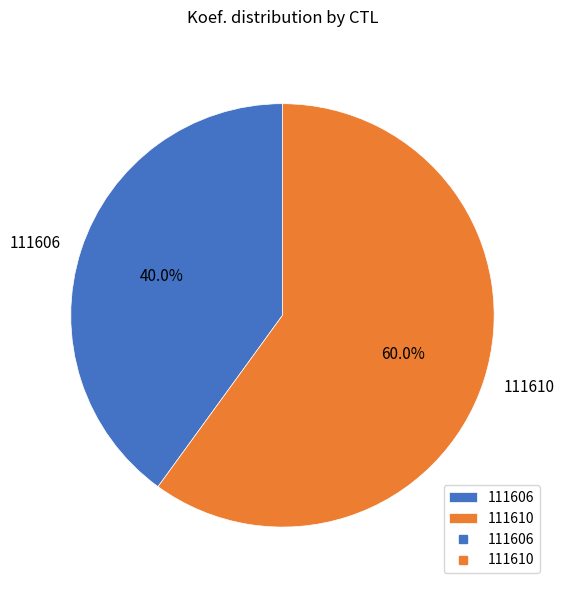

Combined, do 111606 and 111610 account for over 50%?

Yes